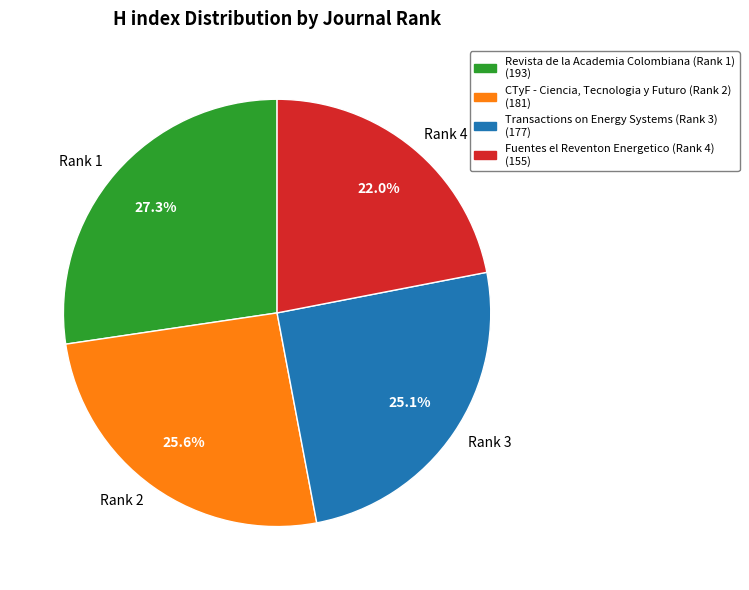

Is there any slice that represents more than half of the pie?

No